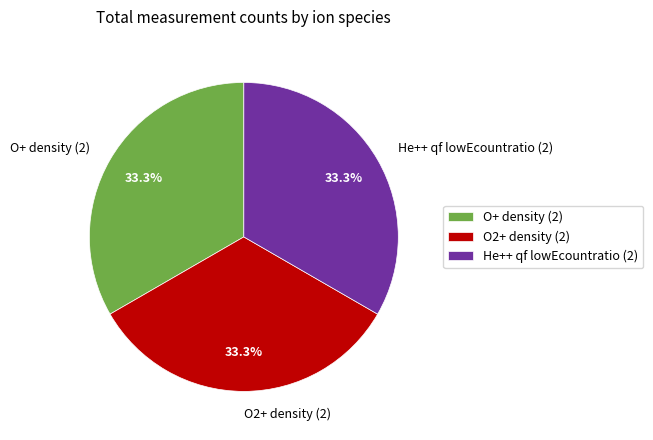

Is the sum of He++ qf lowEcountratio (2) and O2+ density (2) greater than half?

Yes